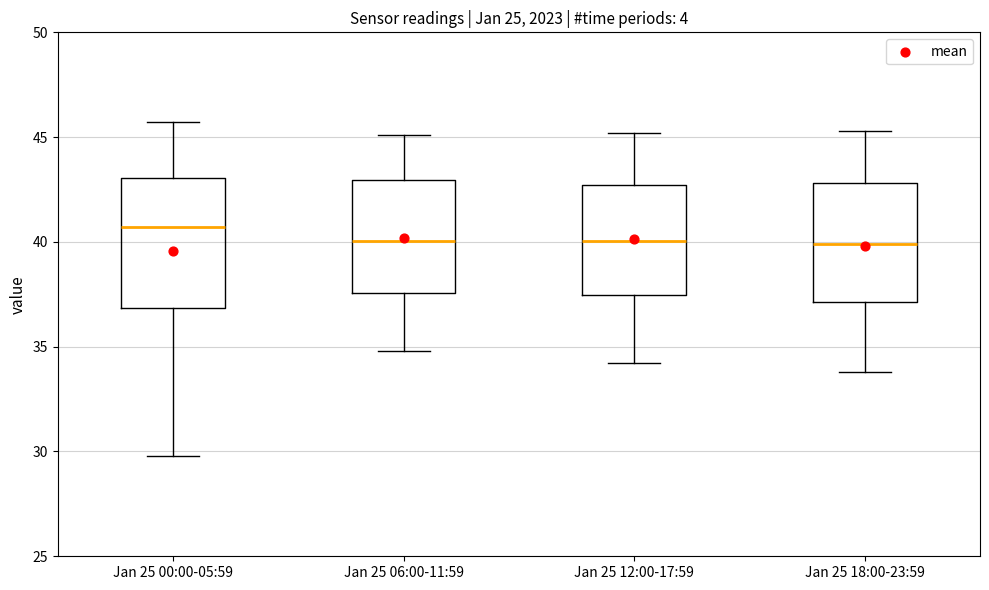

Reading left to right, read every box against the y-axis: the position of its median line, the range the box covers, and the ends of its whiskers. The values are not printed on the chart, so give them approximately, as read against the axis.

Jan 25 00:00-05:59: median 40.5, box 37.0 to 43.0, whiskers 30.0 to 45.5
Jan 25 06:00-11:59: median 40.0, box 37.5 to 43.0, whiskers 35.0 to 45.0
Jan 25 12:00-17:59: median 40.0, box 37.5 to 42.5, whiskers 34.0 to 45.0
Jan 25 18:00-23:59: median 40.0, box 37.0 to 43.0, whiskers 34.0 to 45.5